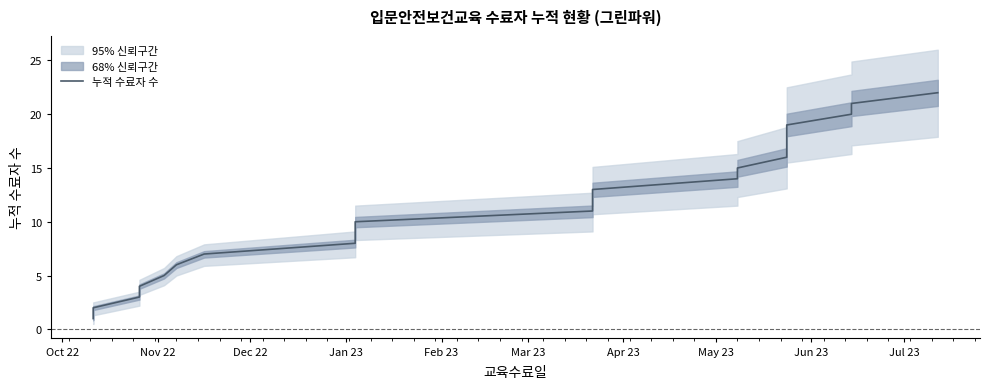

What is the greatest value displayed?

22